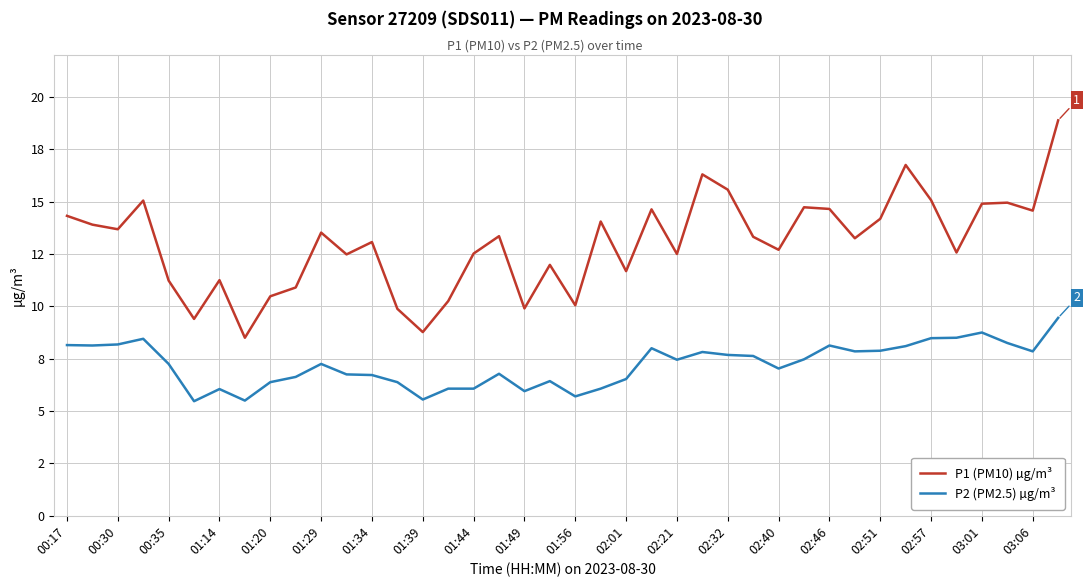

What is the difference between the maximum and minimum values in the P2 (PM2.5) µg/m³ series?

4.0